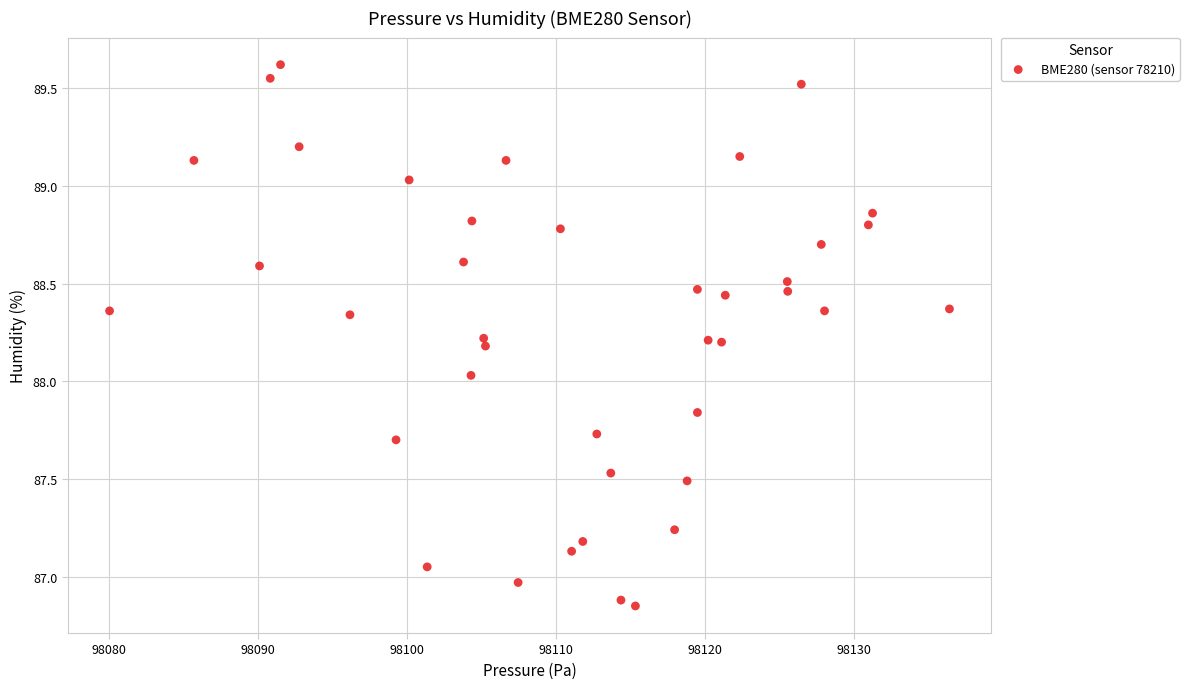

What is the range of Y values (max minus min)?

2.8